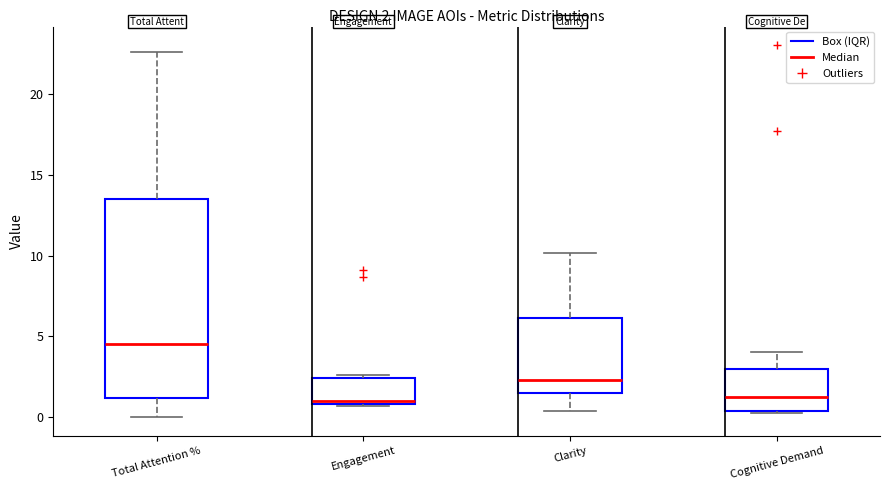

Which box has the highest median line?

Total Attention %